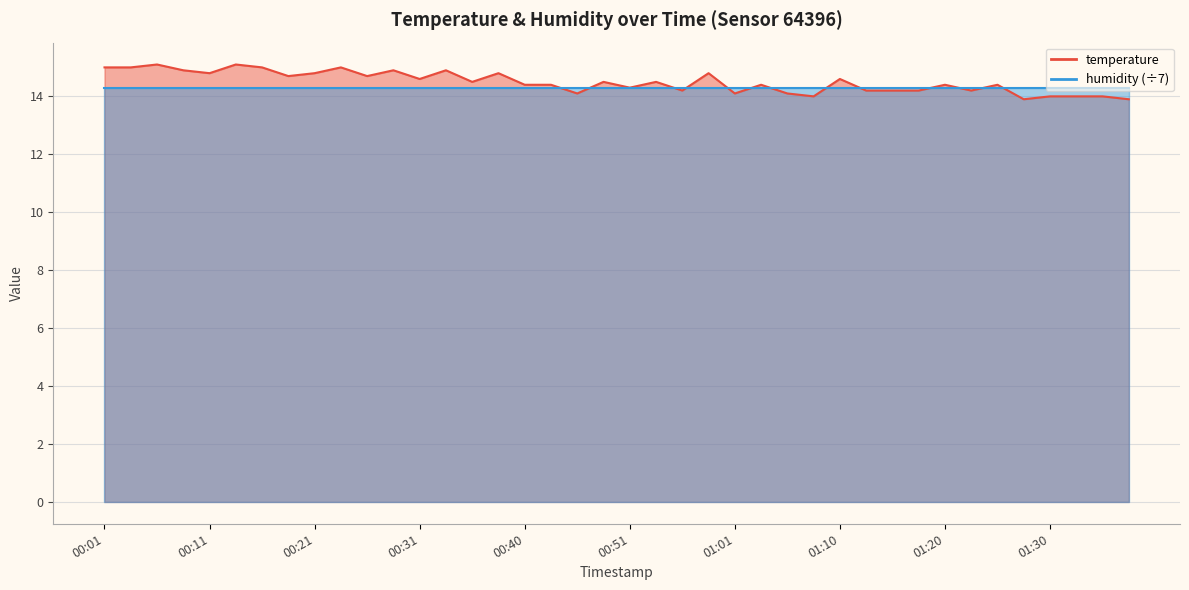

List the labels in order of value, smallest first.

01:28, 01:38, 01:08, 01:30, 01:33, 01:35, 00:46, 01:01, 01:06, 00:56, 01:13, 01:16, 01:18, 01:23, 00:51, 00:40, 00:43, 01:03, 01:20, 01:25, 00:35, 00:48, 00:53, 00:31, 01:10, 00:18, 00:26, 00:11, 00:21, 00:38, 00:58, 00:09, 00:28, 00:33, 00:01, 00:04, 00:16, 00:23, 00:06, 00:14